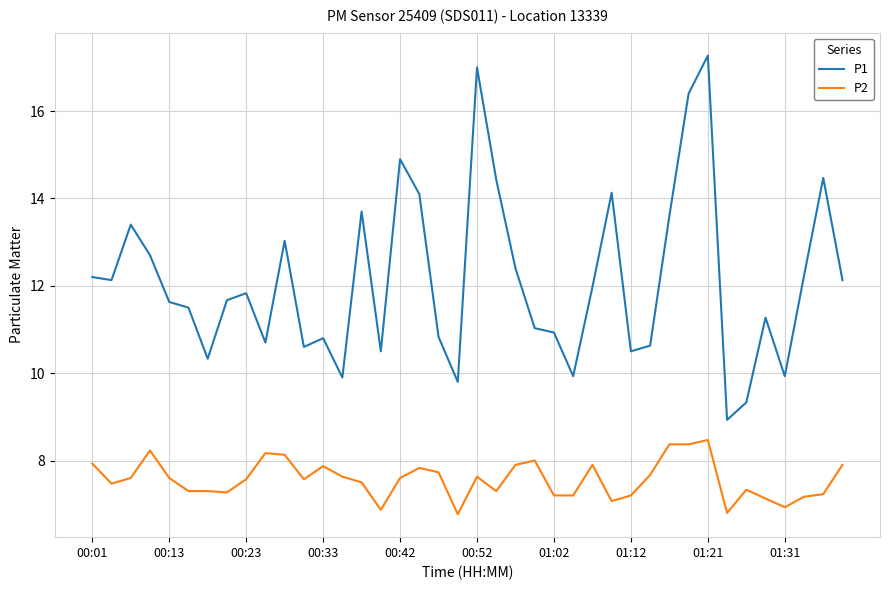

What is the maximum value for P2?

8.5